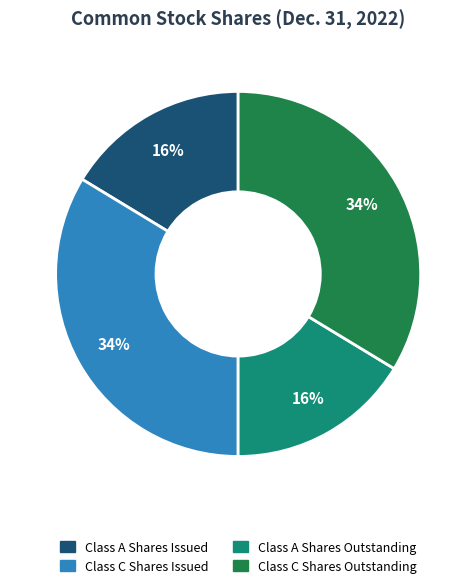

To the nearest percent, what is the average slice percentage?

25%